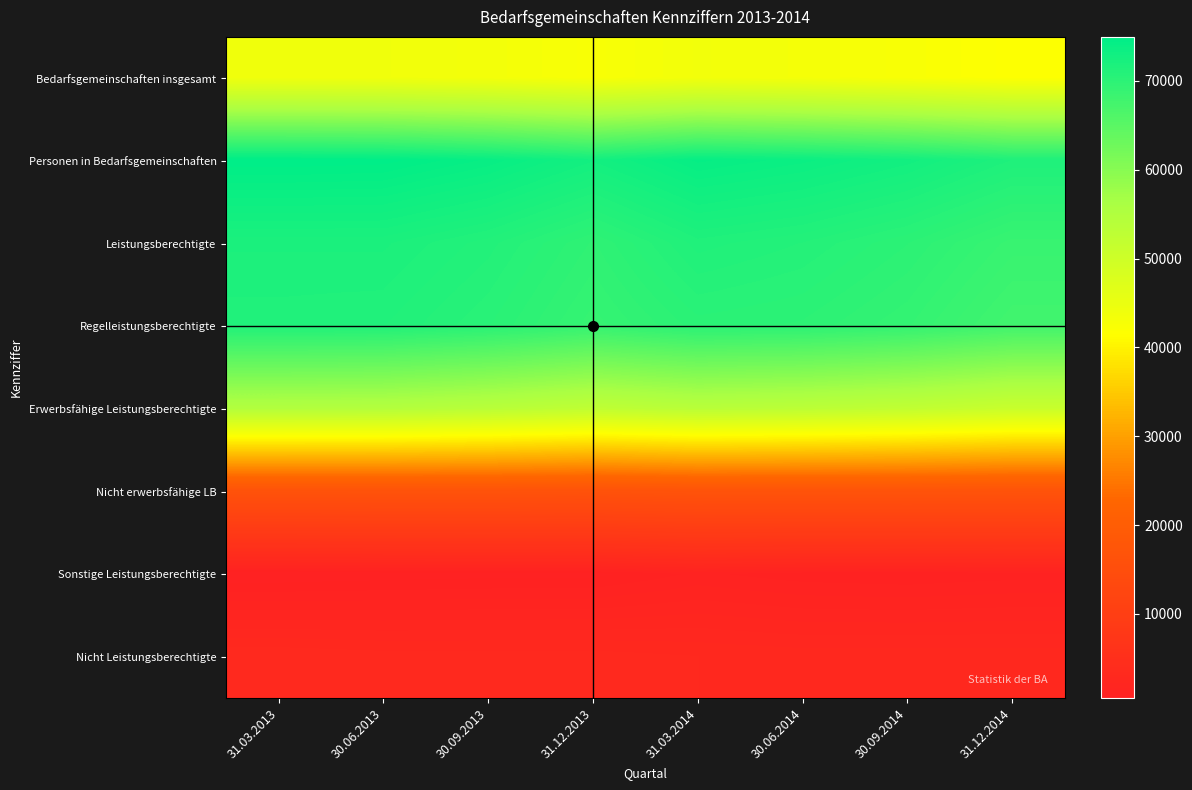

Which series has the largest total across all categories?

Personen in Bedarfsgemeinschaften